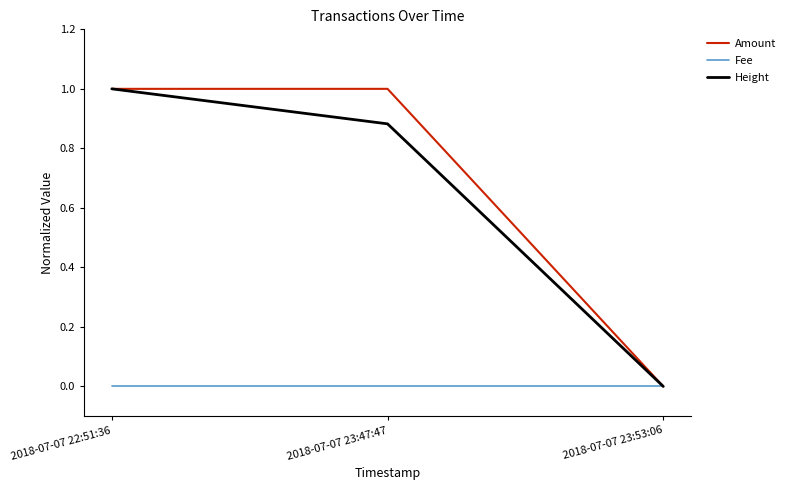

Is the value of Amount at 2018-07-07 22:51:36 greater than the value of Height at 2018-07-07 23:53:06?

Yes